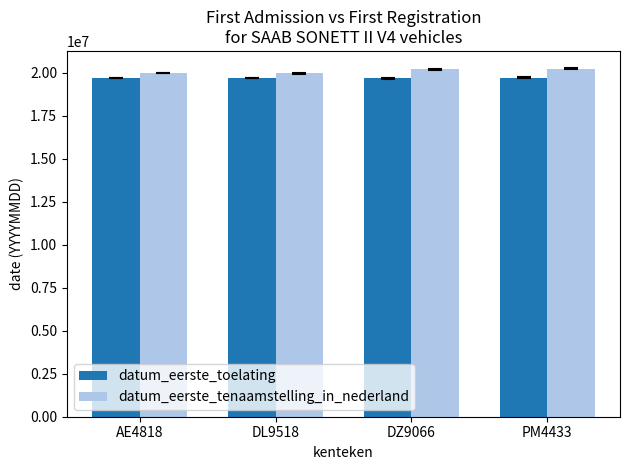

What is the value of the datum_eerste_tenaamstelling_in_nederland bar at the 1st from the left?

19990323